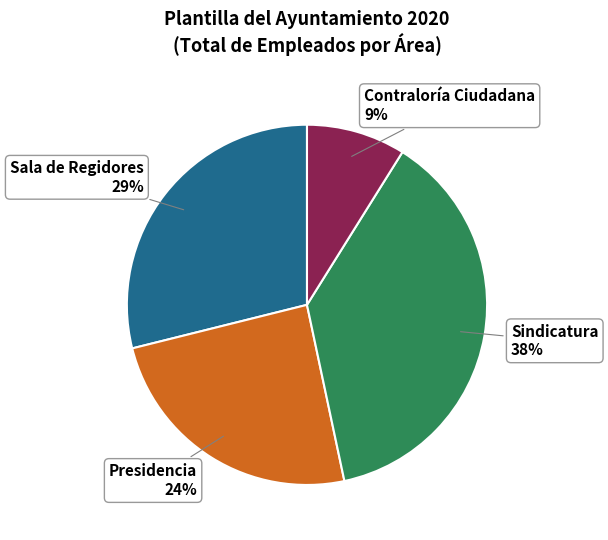

To the nearest percent, what portion does Sala de Regidores represent?

29%